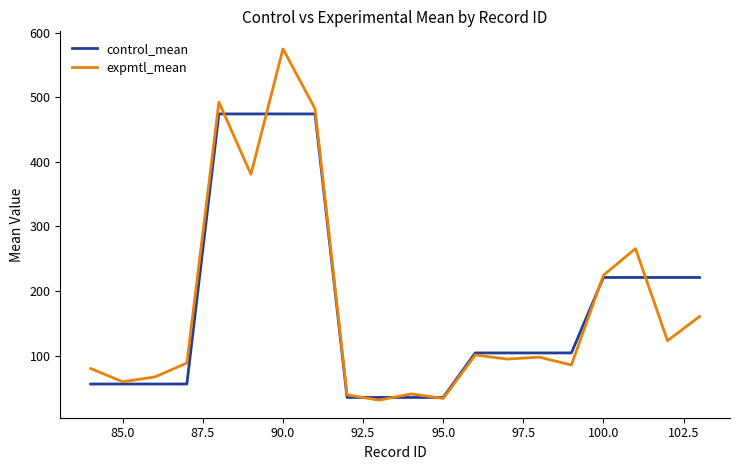

True or false: expmtl_mean has more than 1 points higher than both neighbors.

True